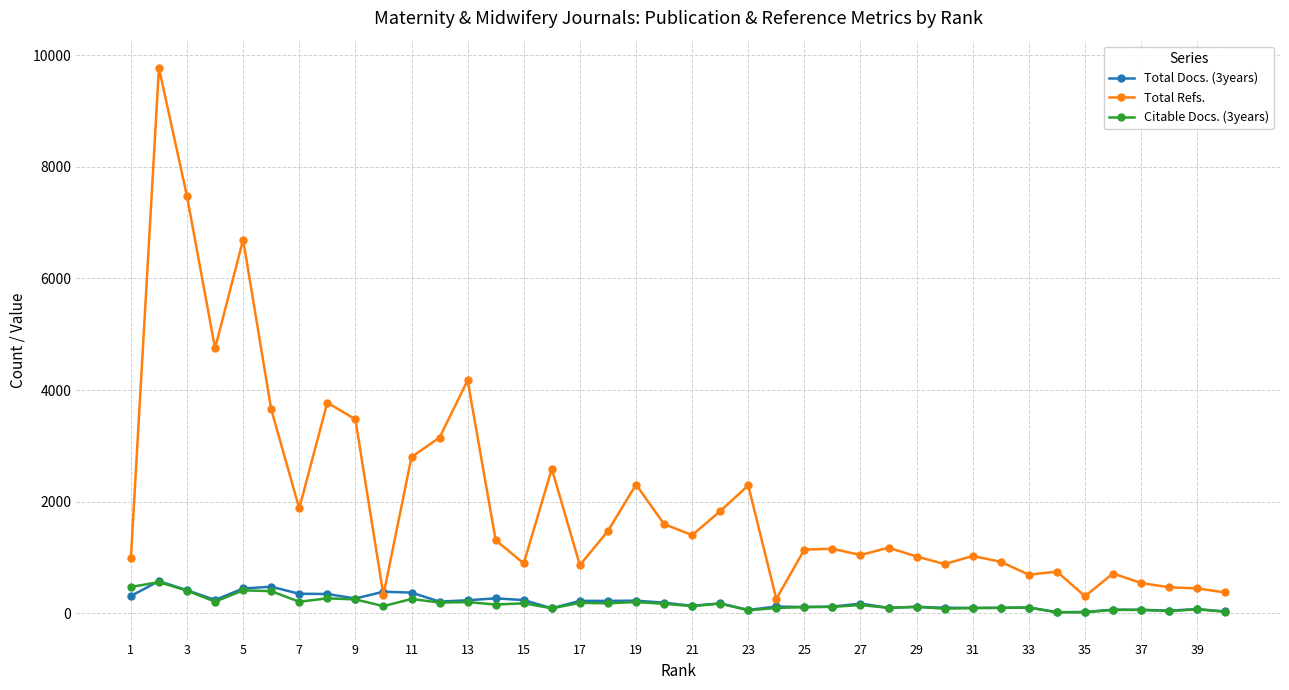

What are all the series names shown in the legend?

Total Docs. (3years), Total Refs., Citable Docs. (3years)